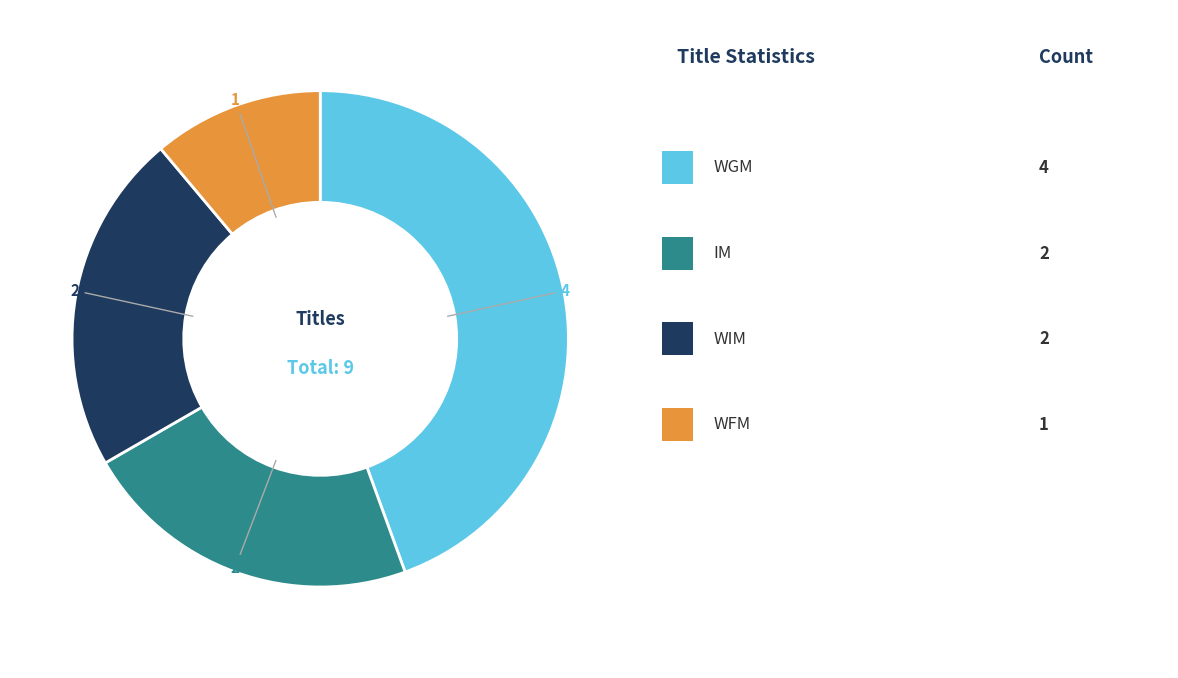

Is there any slice that represents more than half of the pie?

No